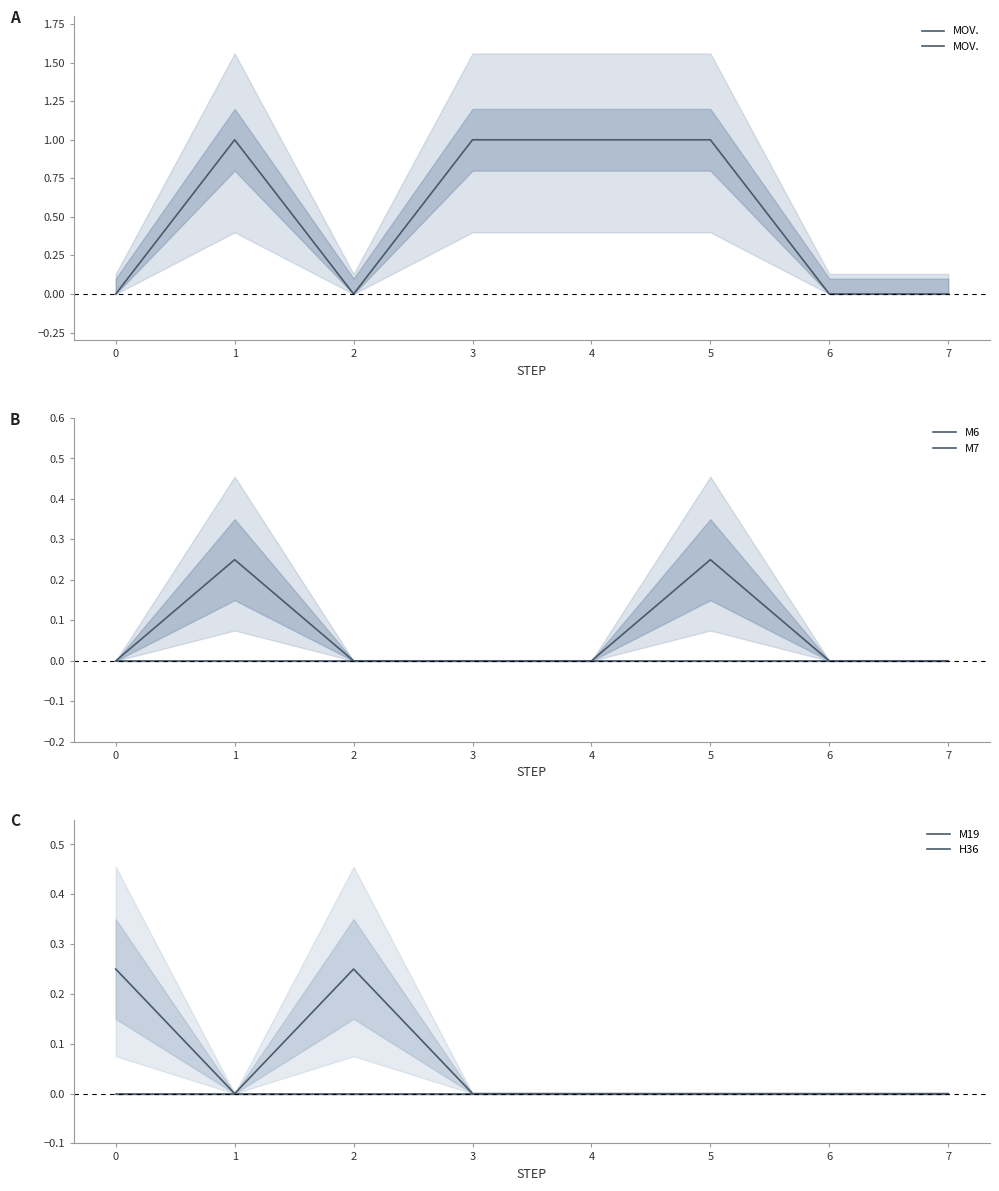

How many distinct data groups are displayed?

5